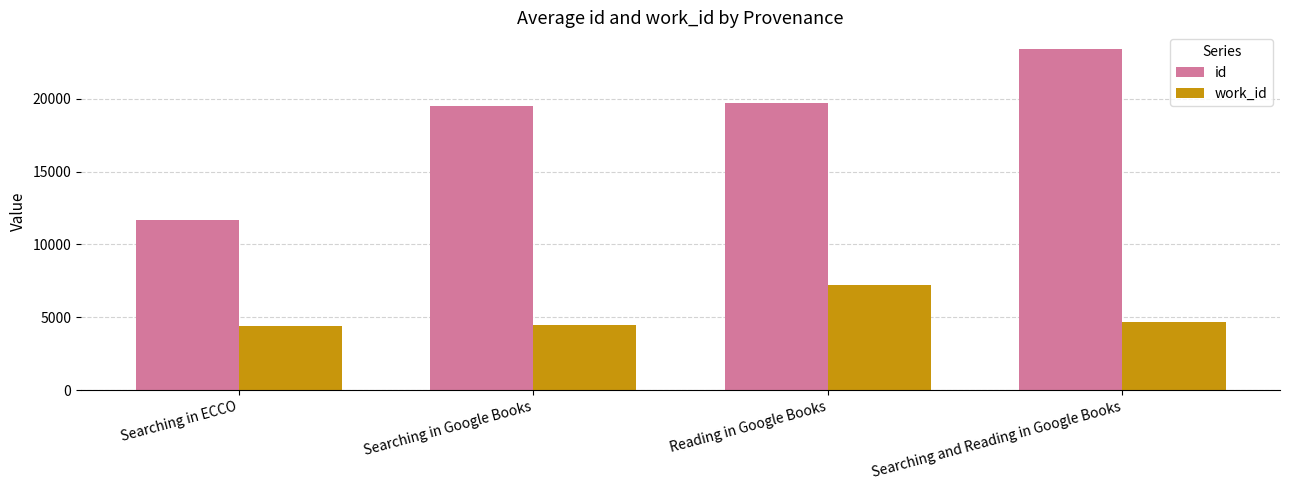

List the series in order of their peak value, highest first.

id, work_id